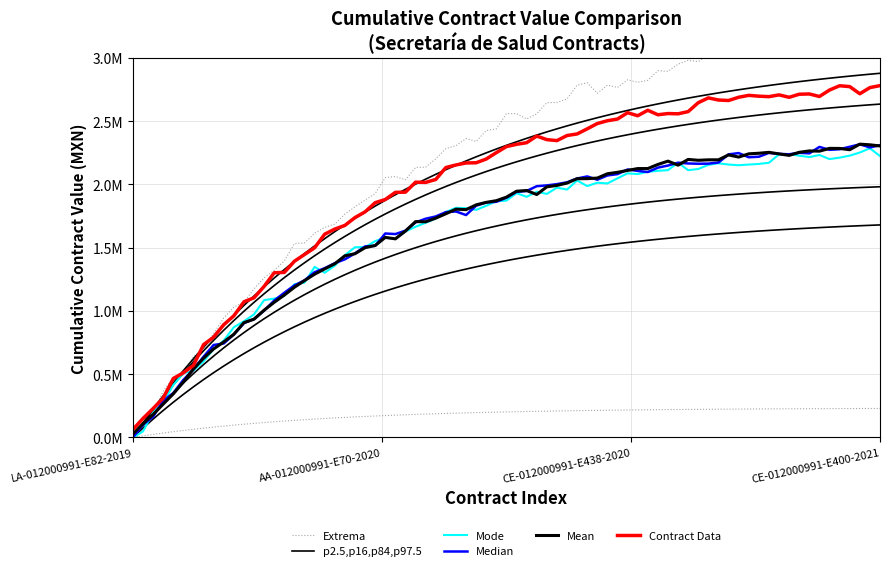

What is the difference between the maximum and minimum values?

2176193.5